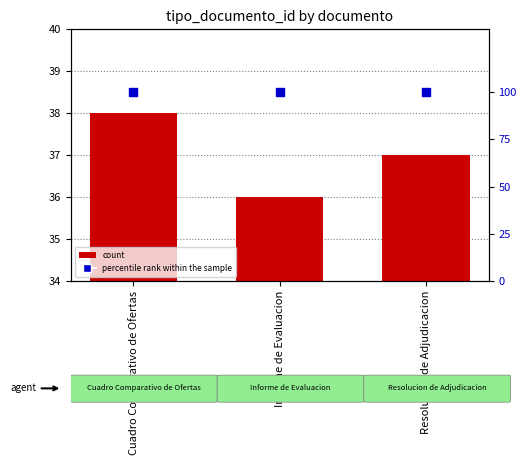

At which category is the sum across all series the highest?

Cuadro Comparativo de Ofertas